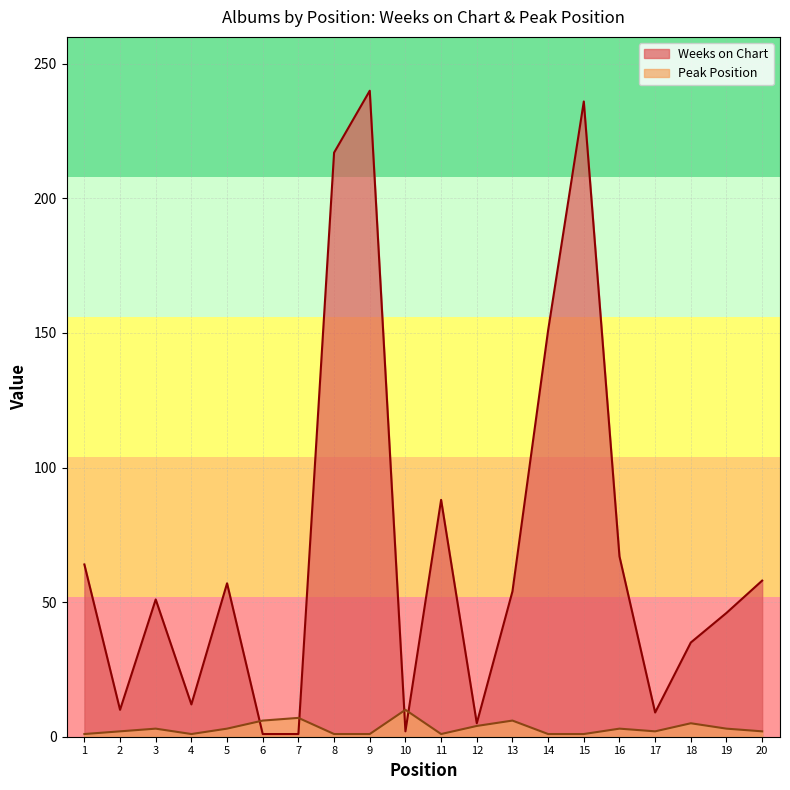

Does the chart display data point markers on the line(s)?

No